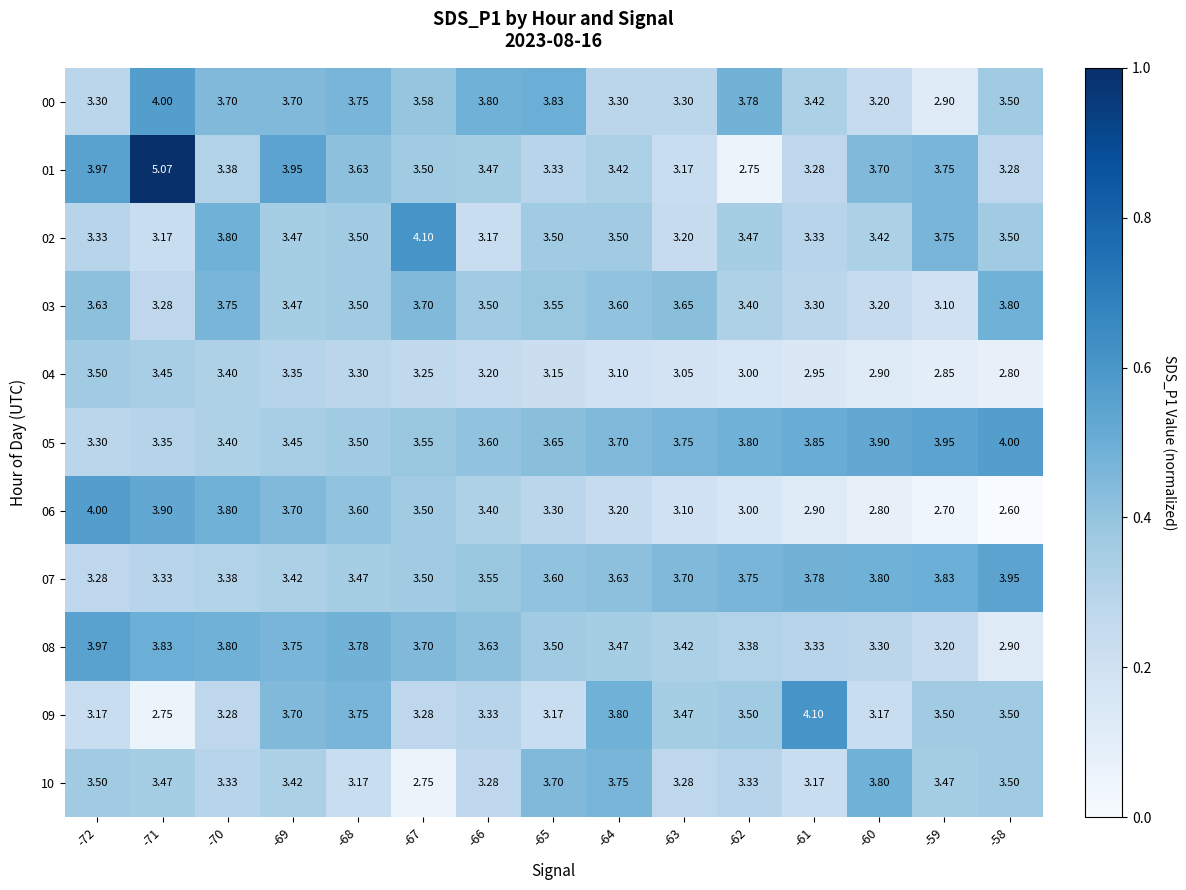

At which category is the sum across all series the highest?

-71